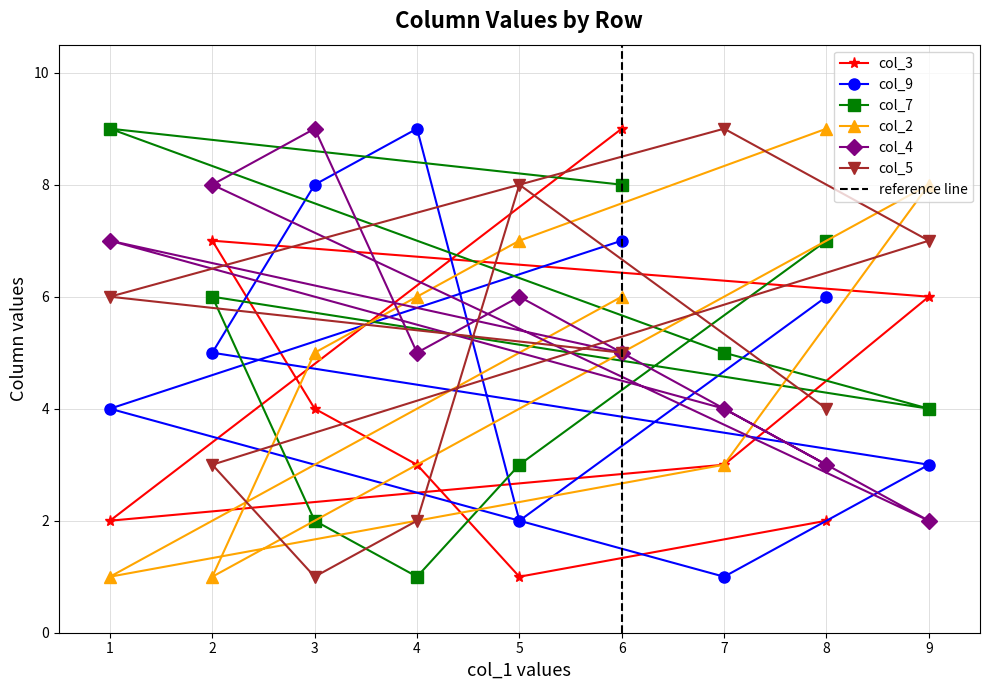

What is the difference between the col_4 values at 1 and 8?

4